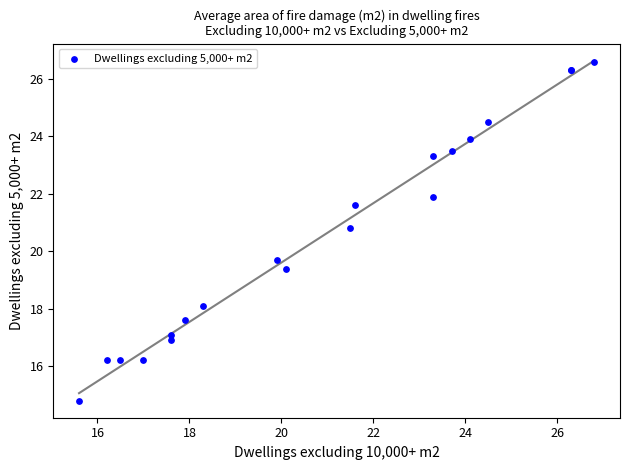

What Y value in the scatter plot is closest to 20?

19.7